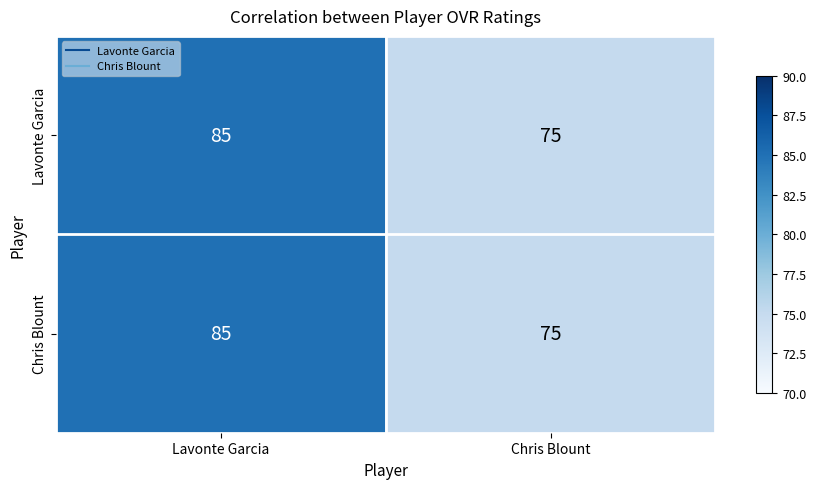

Reading left to right, list all the values displayed in this chart.

Lavonte Garcia: 85	75
Chris Blount: 85	75